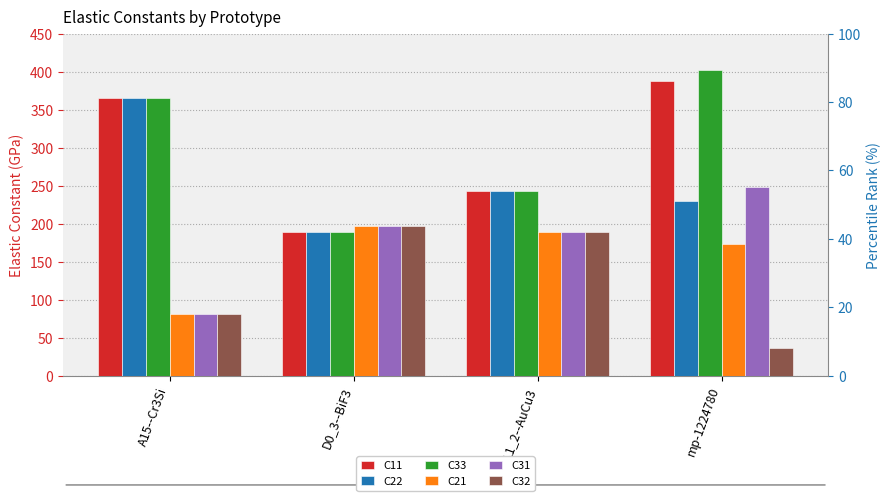

List the series in order of their peak value, highest first.

C33, C11, C22, C31, C21, C32